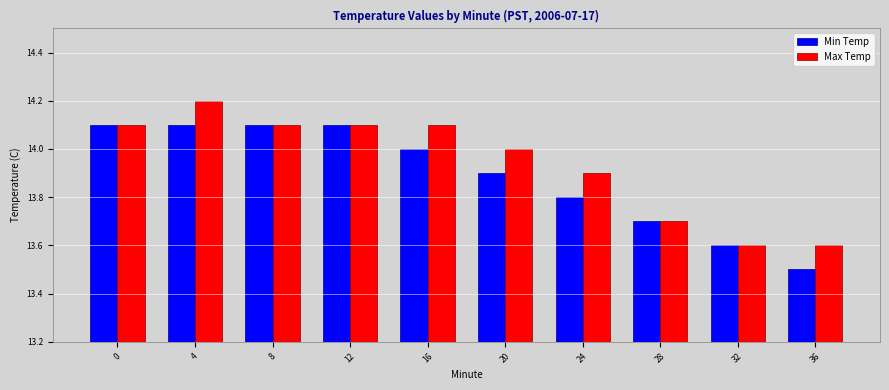

What is the difference between the second highest and second lowest values in the Max Temp series?

0.5